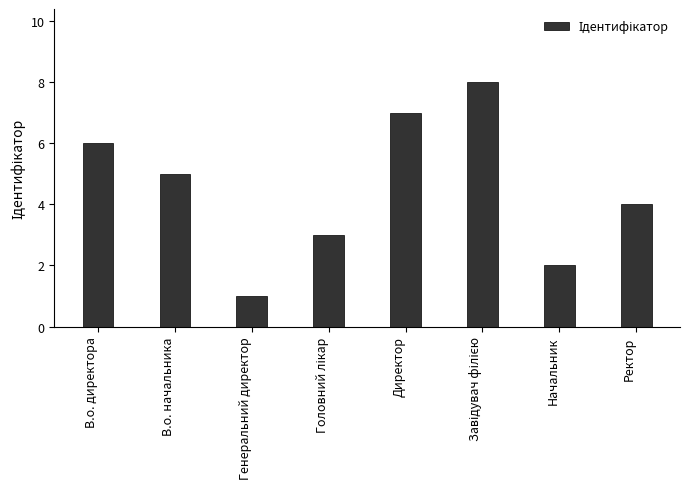

What is the difference between the maximum and minimum values?

7